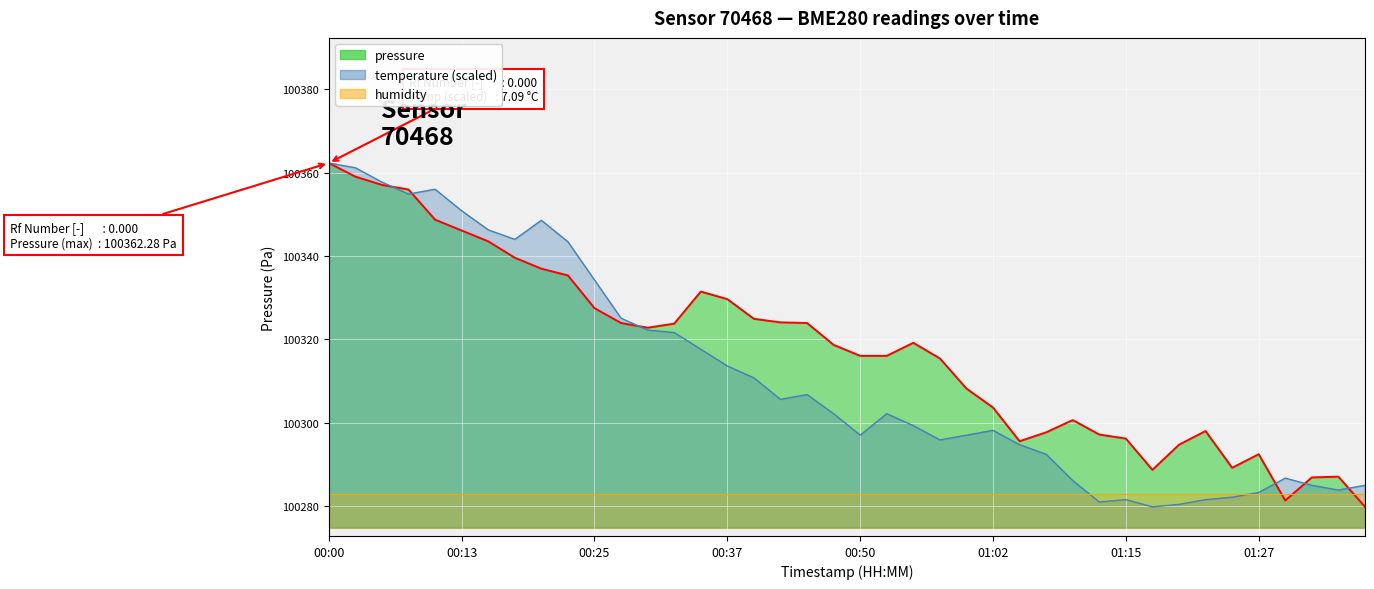

Which series ends up on top after the final intersection of pressure and temperature?

temperature